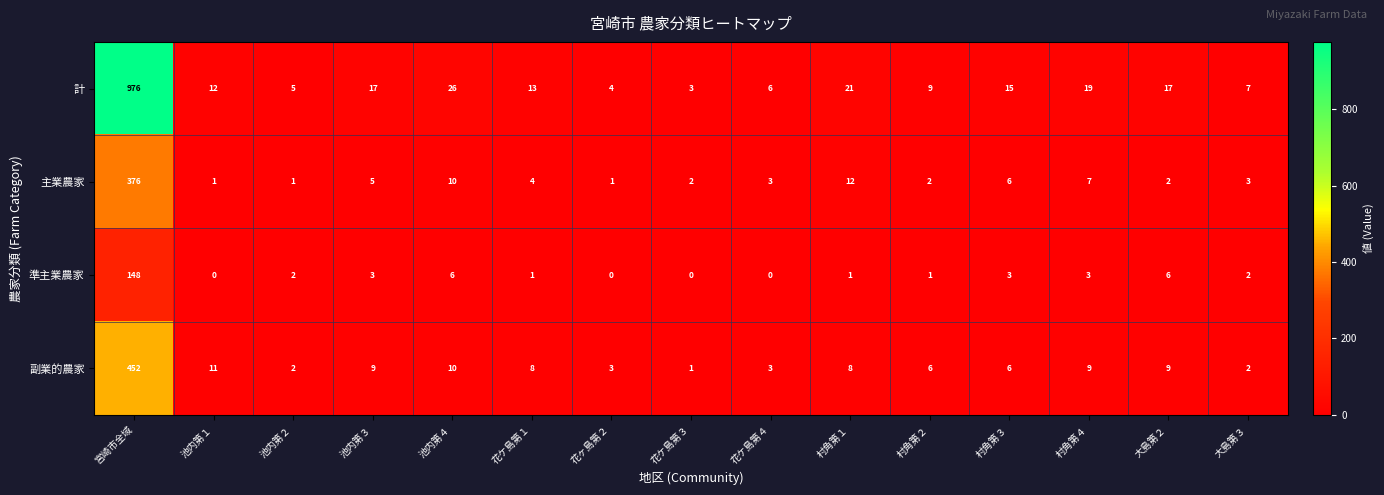

At which category is the sum across all series the highest?

宮崎市全域